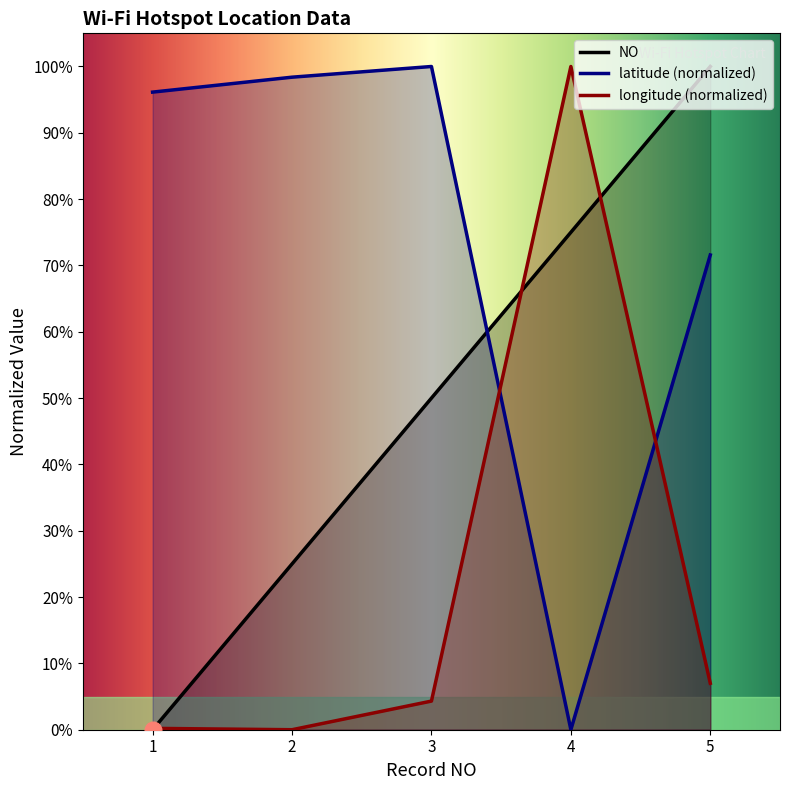

What is the sum of the NO values at 1 and 4?

75.0